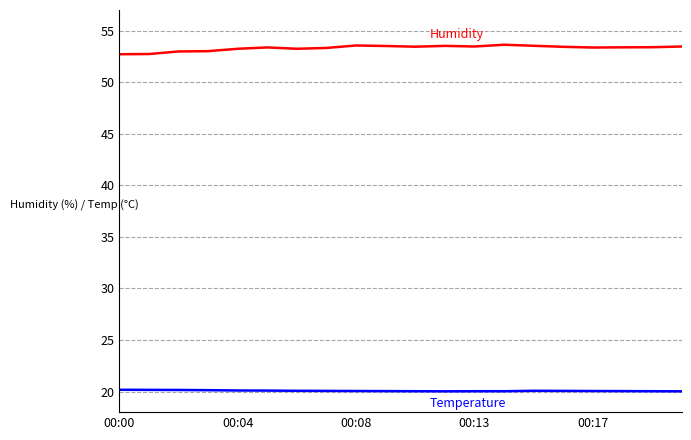

What is the smallest value displayed?

20.0